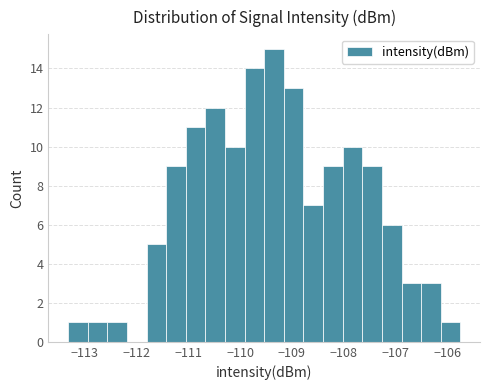

Read against the x-axis, roughly where is the centre of the tallest bar?

-109.3